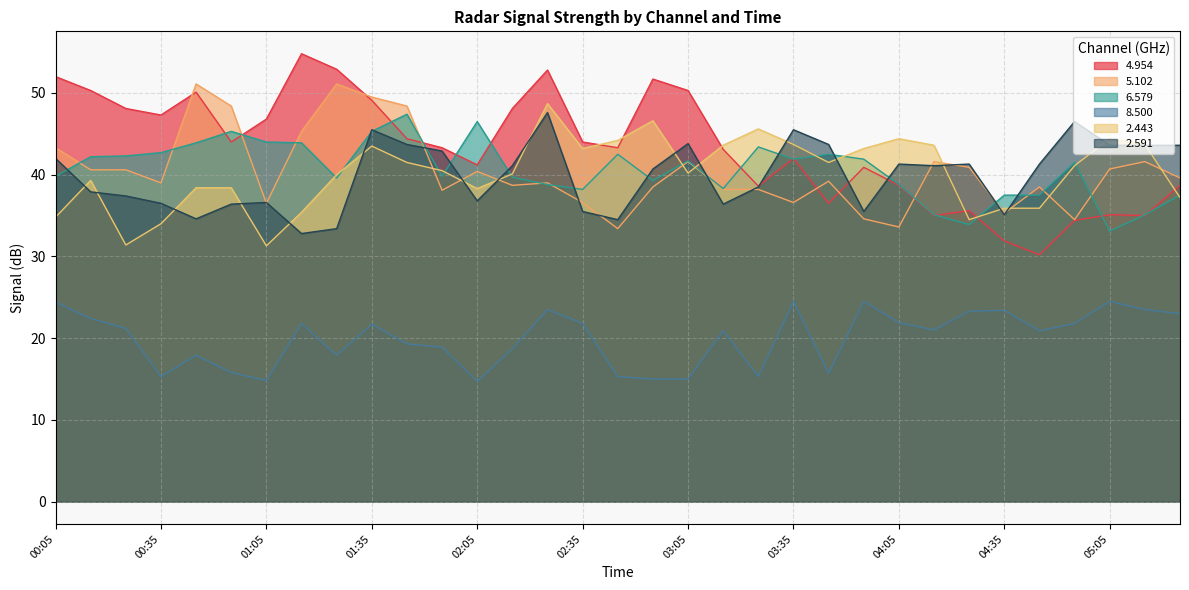

At how many categories does at least one series exceed 49?

9